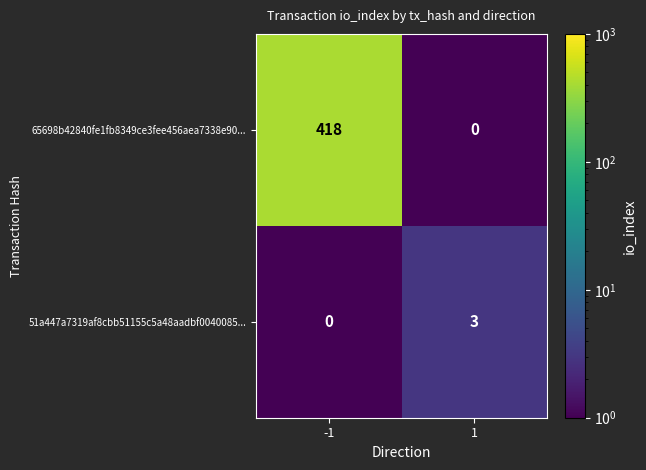

What is the difference between the highest and lowest values at -1?

418